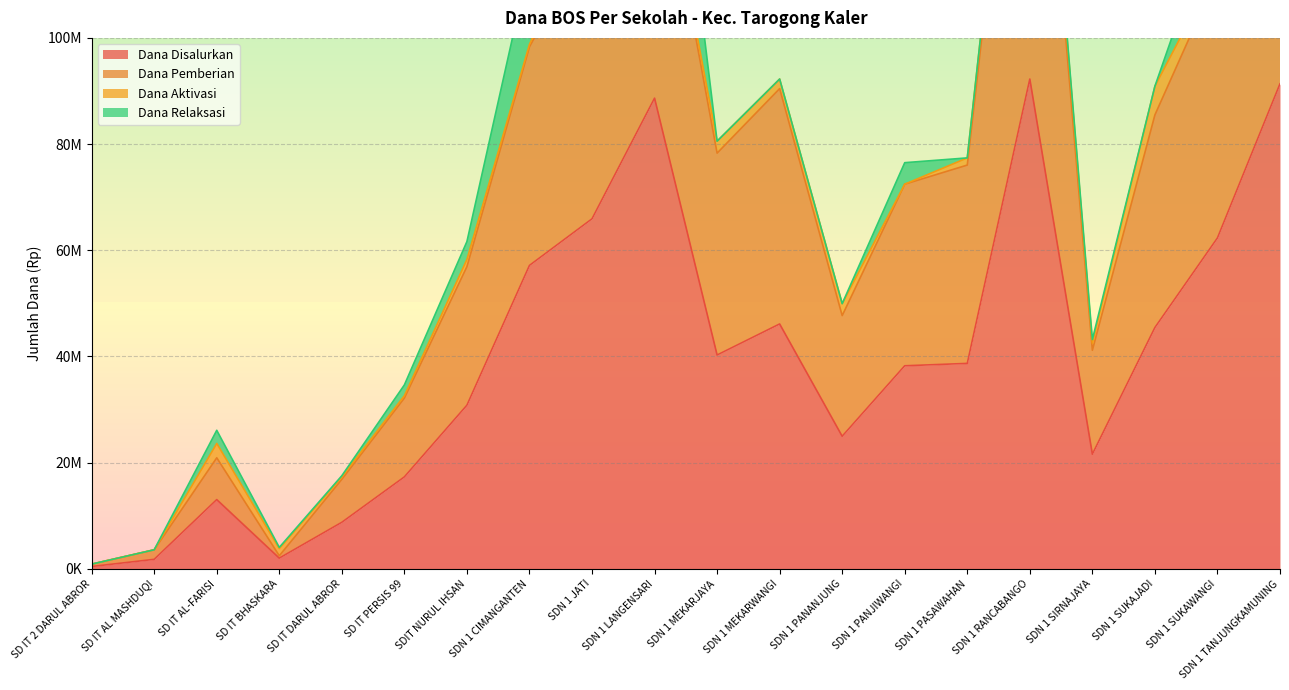

Is it true that Dana Pemberian equals 8100000 at SD IT DARUL ABROR?

True